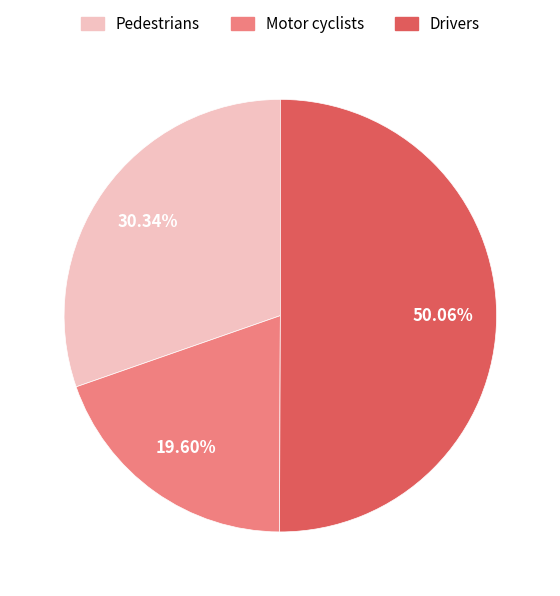

Count the number of slices in the pie.

3